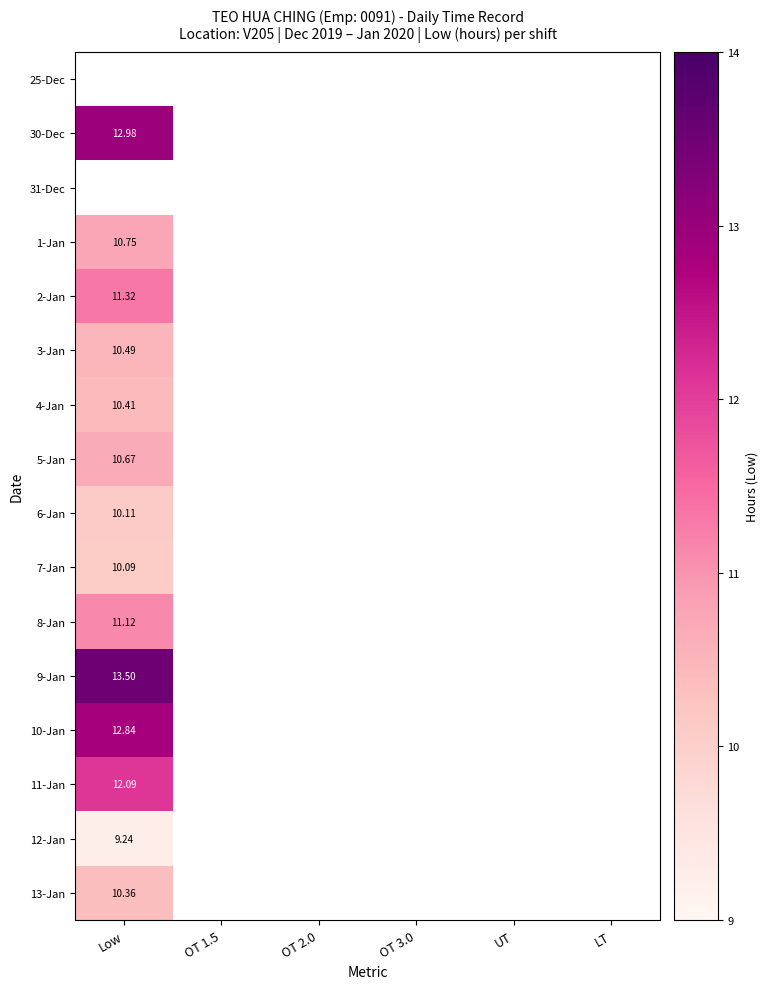

Is the value of 7-Jan at Low greater than the value of 9-Jan at Low?

No